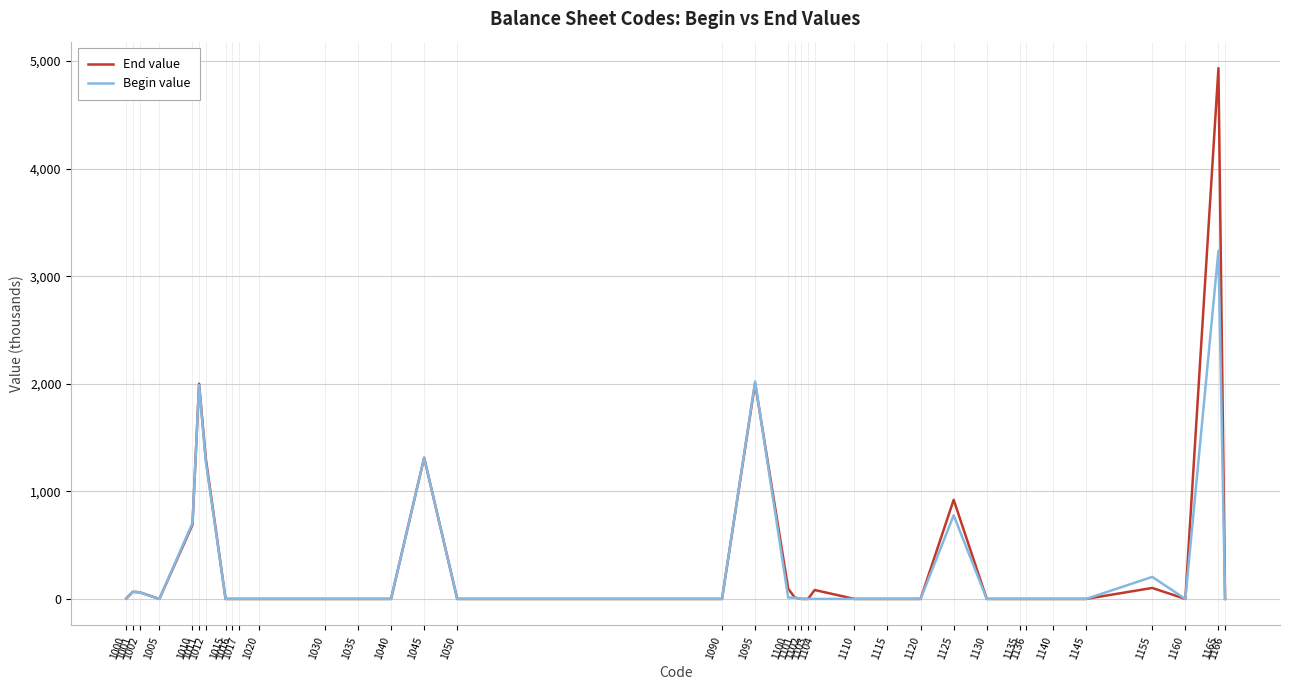

What are all the series names shown in the legend?

End value, Begin value